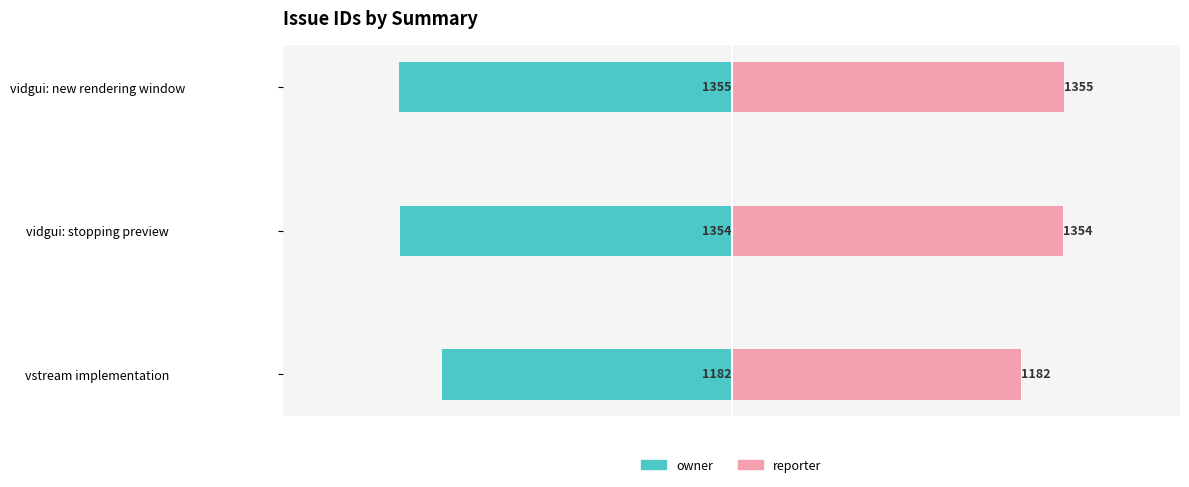

How many values in the owner series exceed -1354?

1